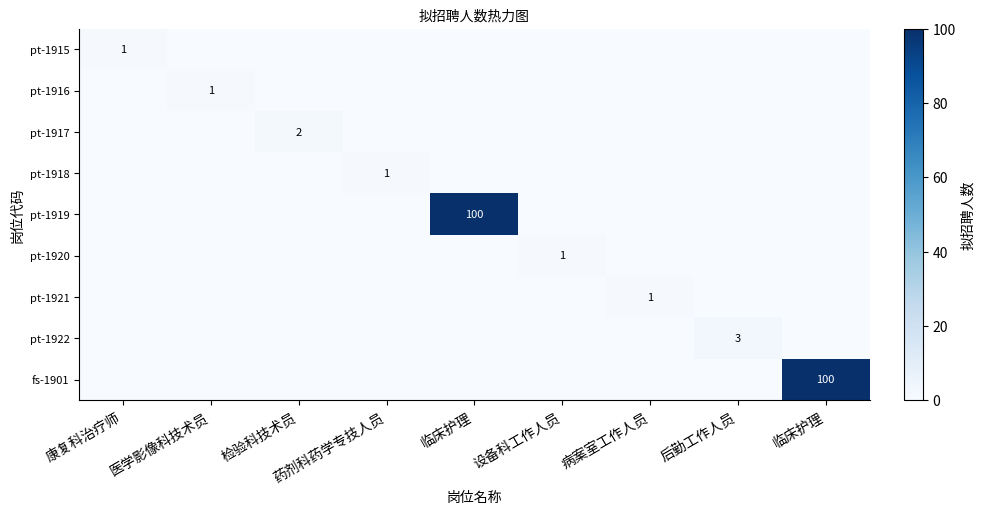

Is it true that pt-1920 equals 0 at 检验科技术员?

False